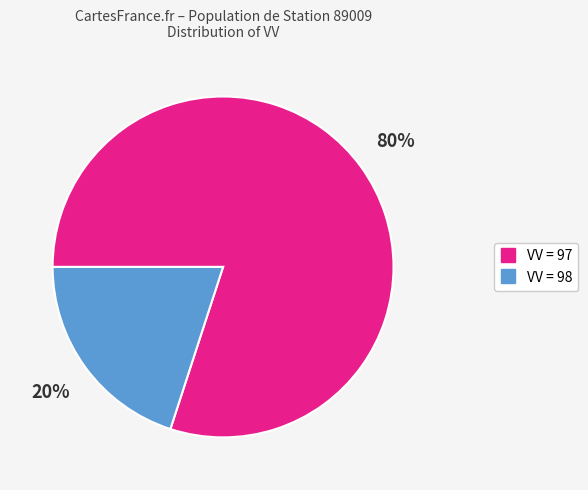

Count the number of slices in the pie.

2